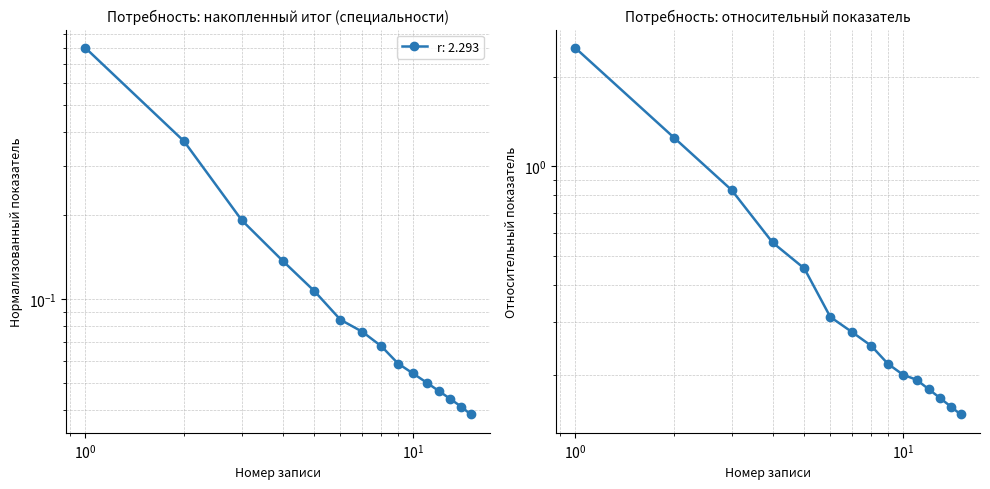

Read the value at $\mathdefault{10^{0}}$.

0.8